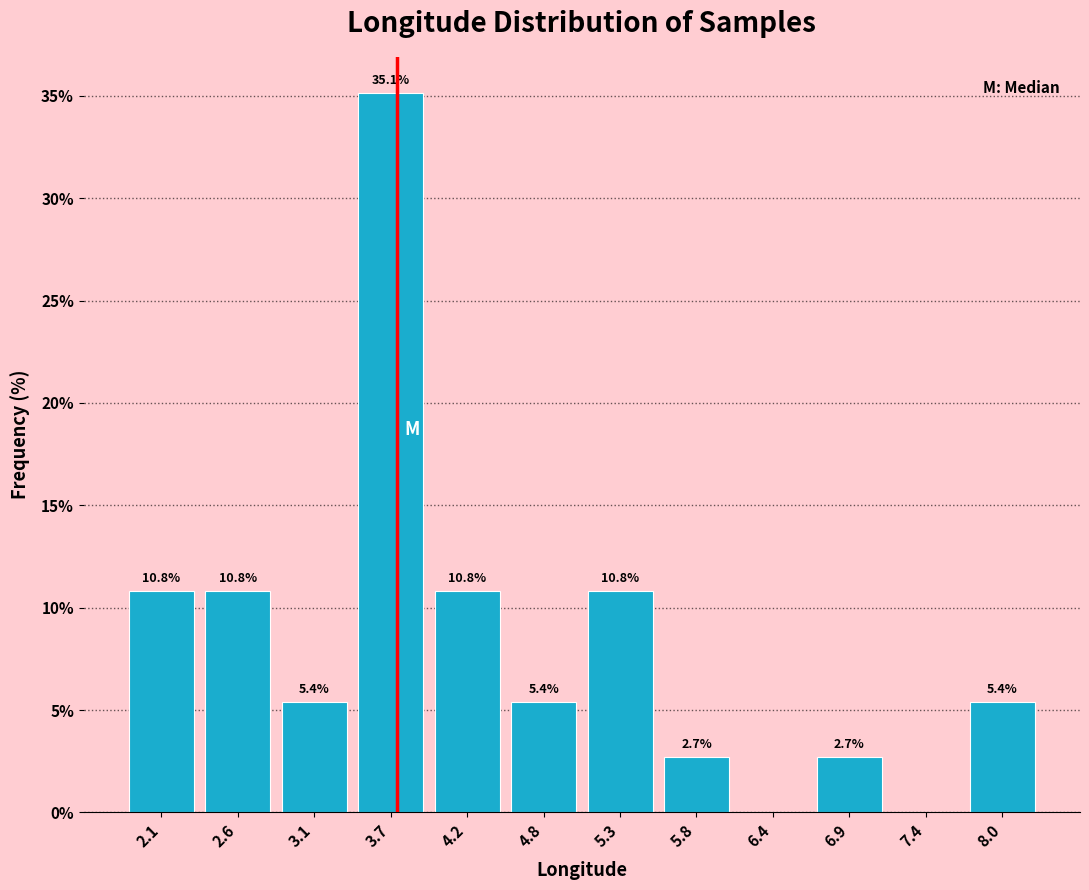

Over which range of the x-axis is the bar tallest?

3.4 to 4.0